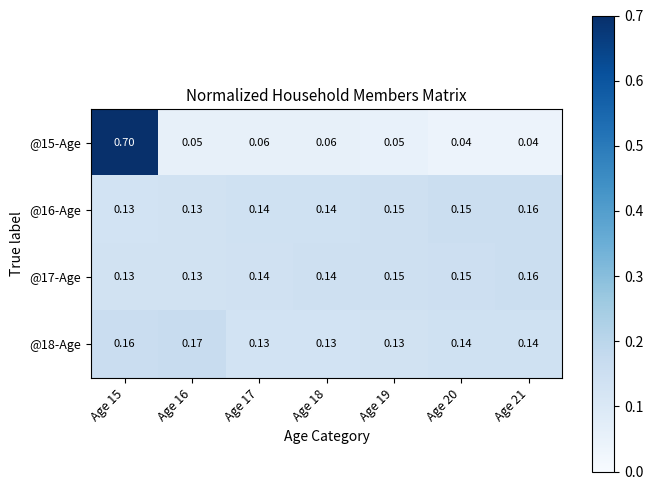

Is the value of @16-Age at Age 19 greater than the value of @15-Age at Age 16?

Yes